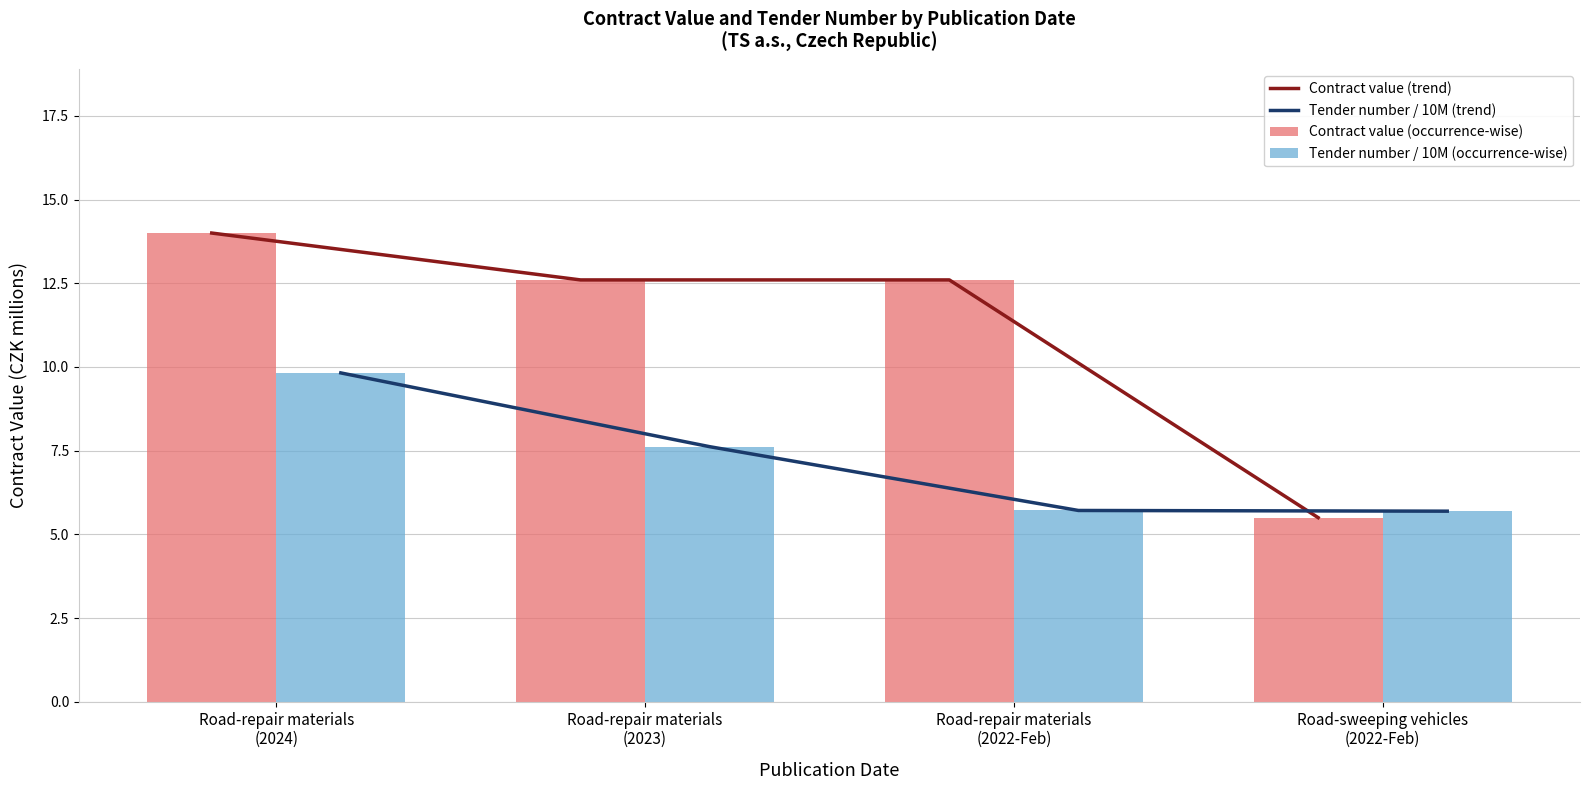

At which category is the sum across all series the highest?

Road-repair materials
(2024)